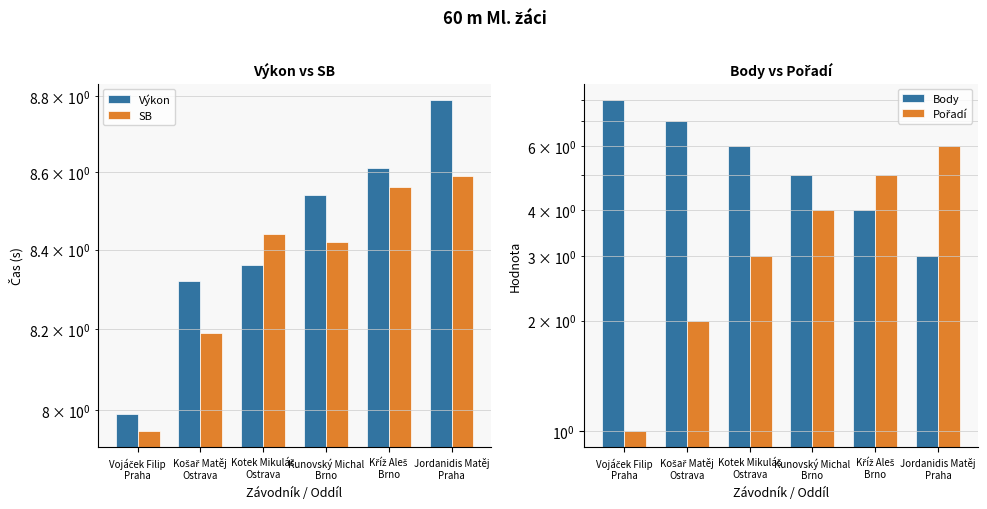

What position from the left is Kříž Aleš
Brno?

5